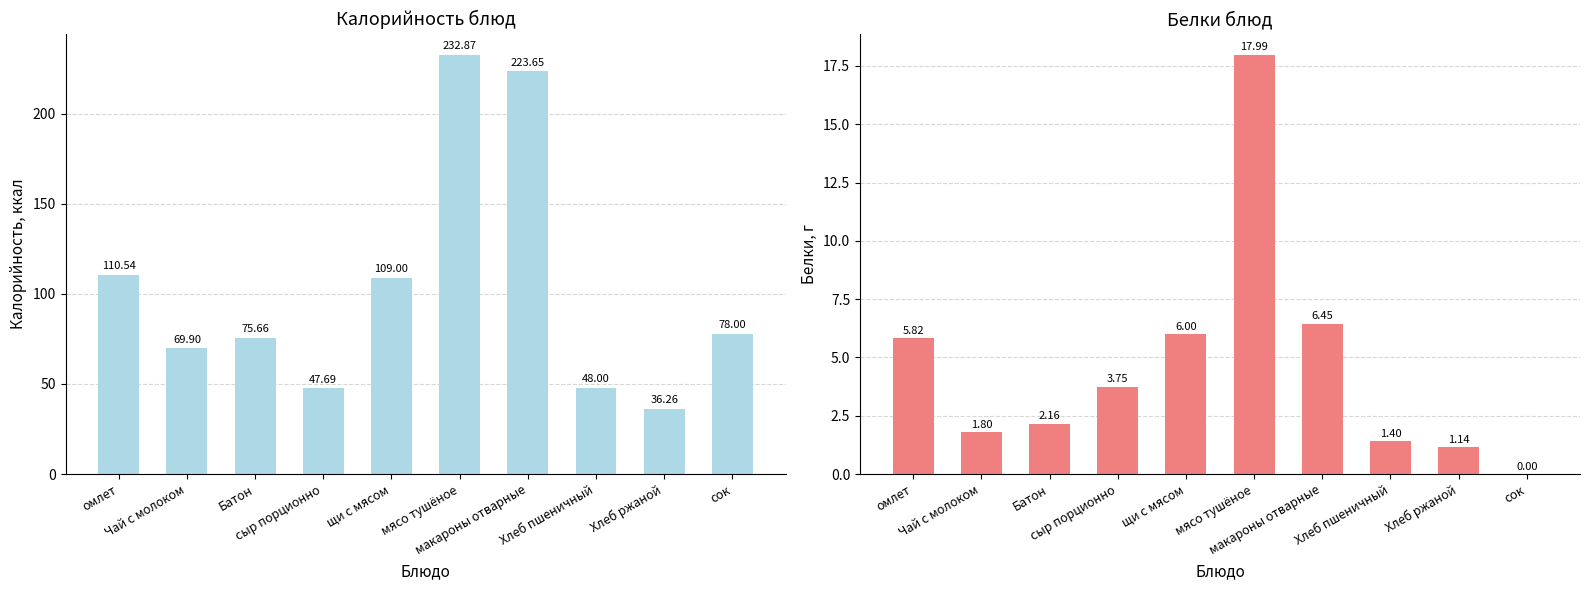

What are all the series names shown in the legend?

Калорийность, Белки